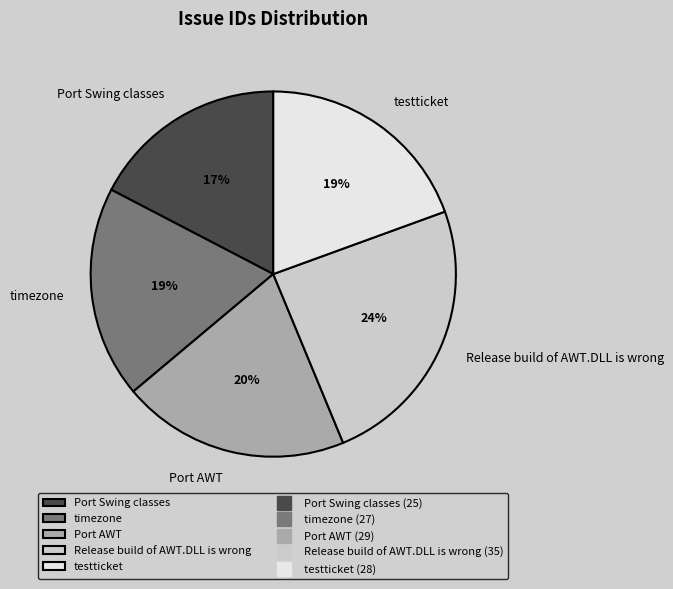

Which has a higher value, Port AWT or timezone?

Port AWT